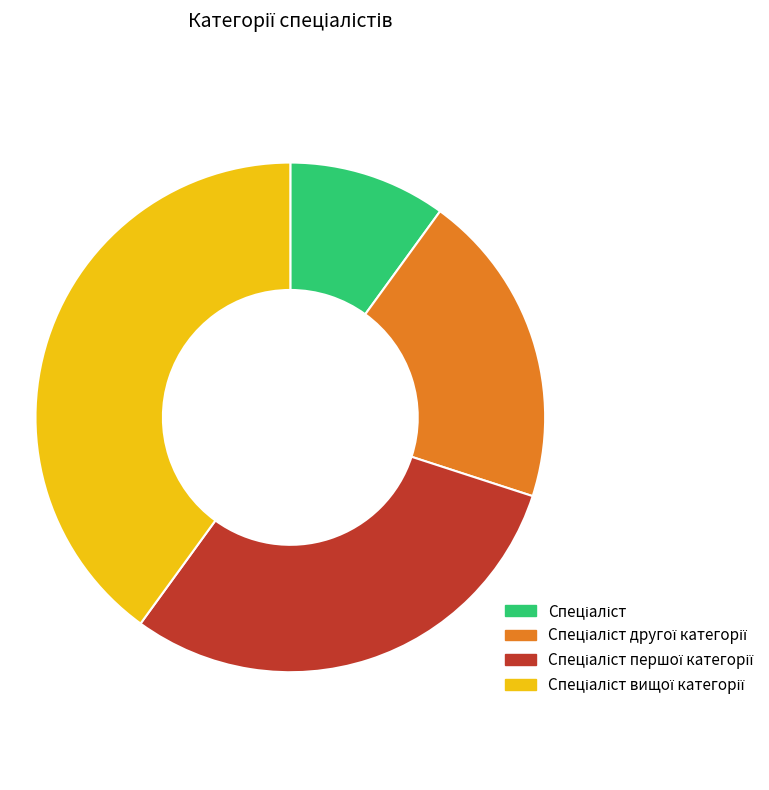

Does any single category account for the majority?

No